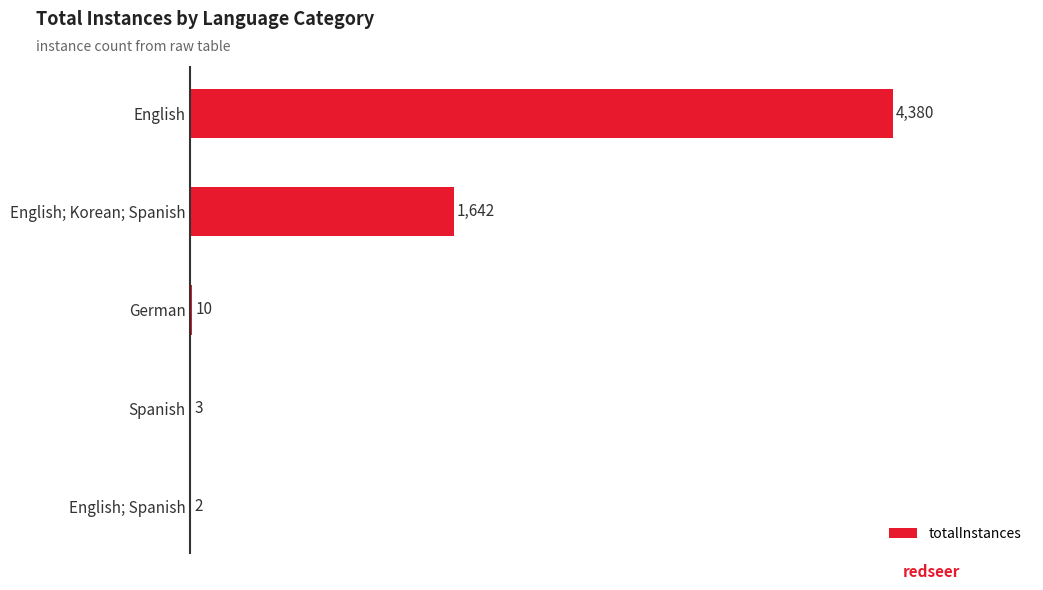

How many distinct data groups are displayed?

1